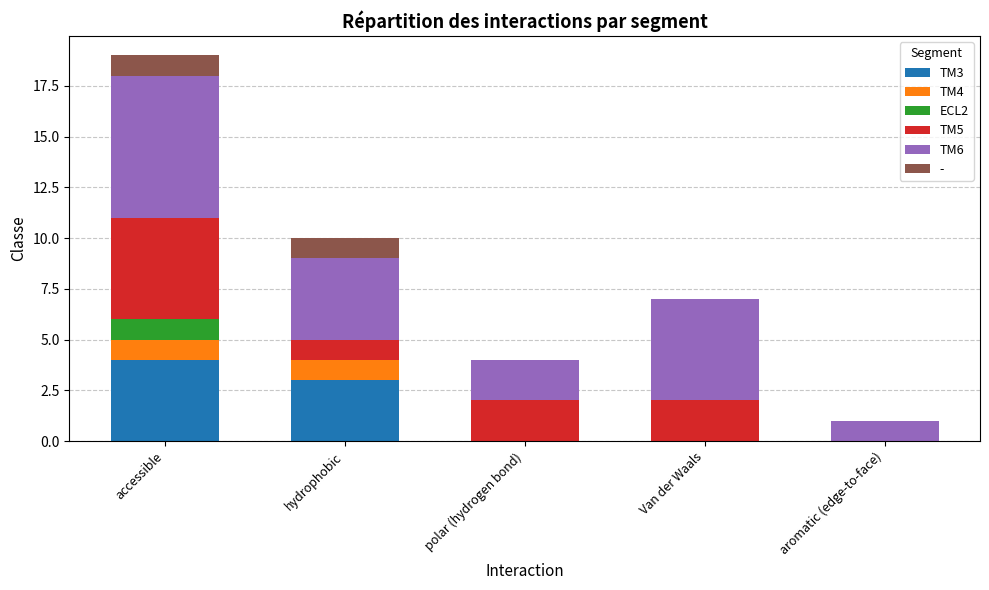

What is the total value across all series at accessible?

19